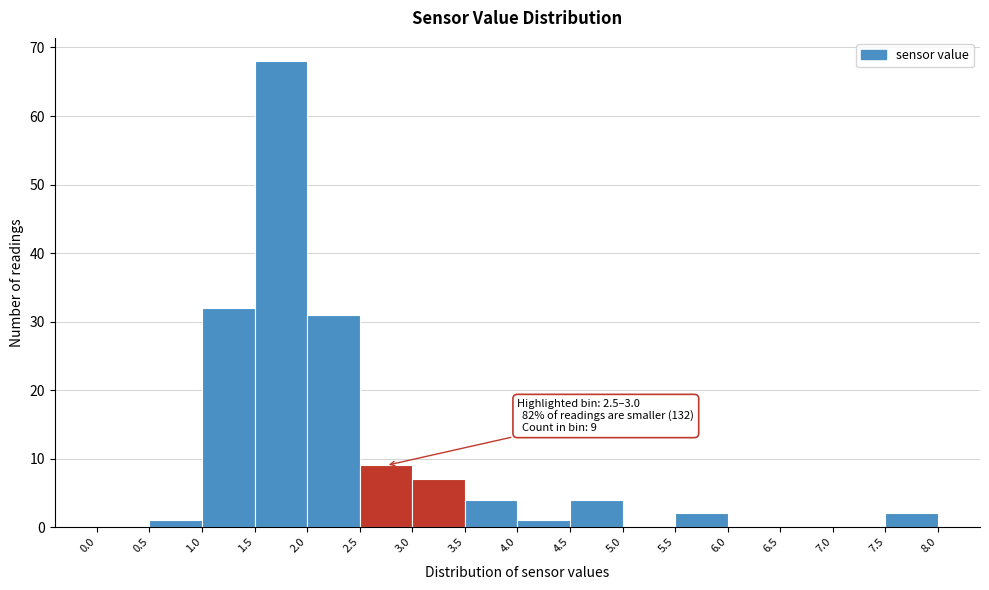

Over which range of the x-axis is the bar tallest?

1.5 to 2.0